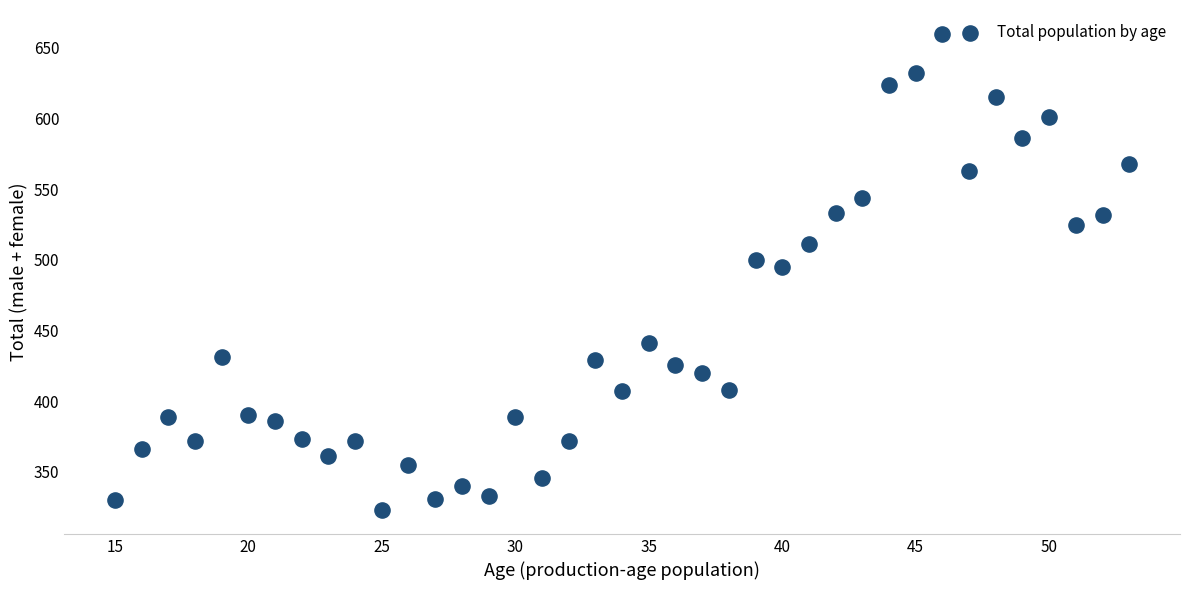

What is the range of X values (max minus min)?

38